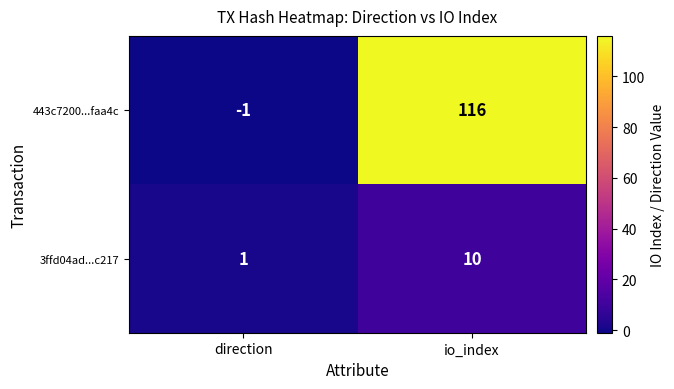

Where is 443c7200...faa4c nearest to the value 57?

direction